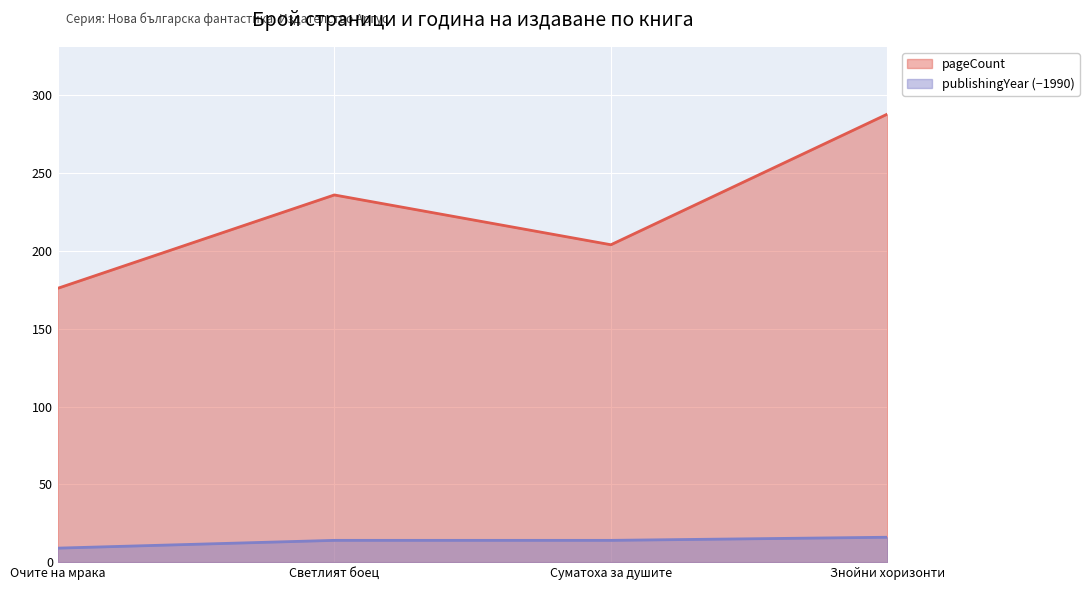

List the series in order of their peak value, highest first.

pageCount, publishingYear (−1990)